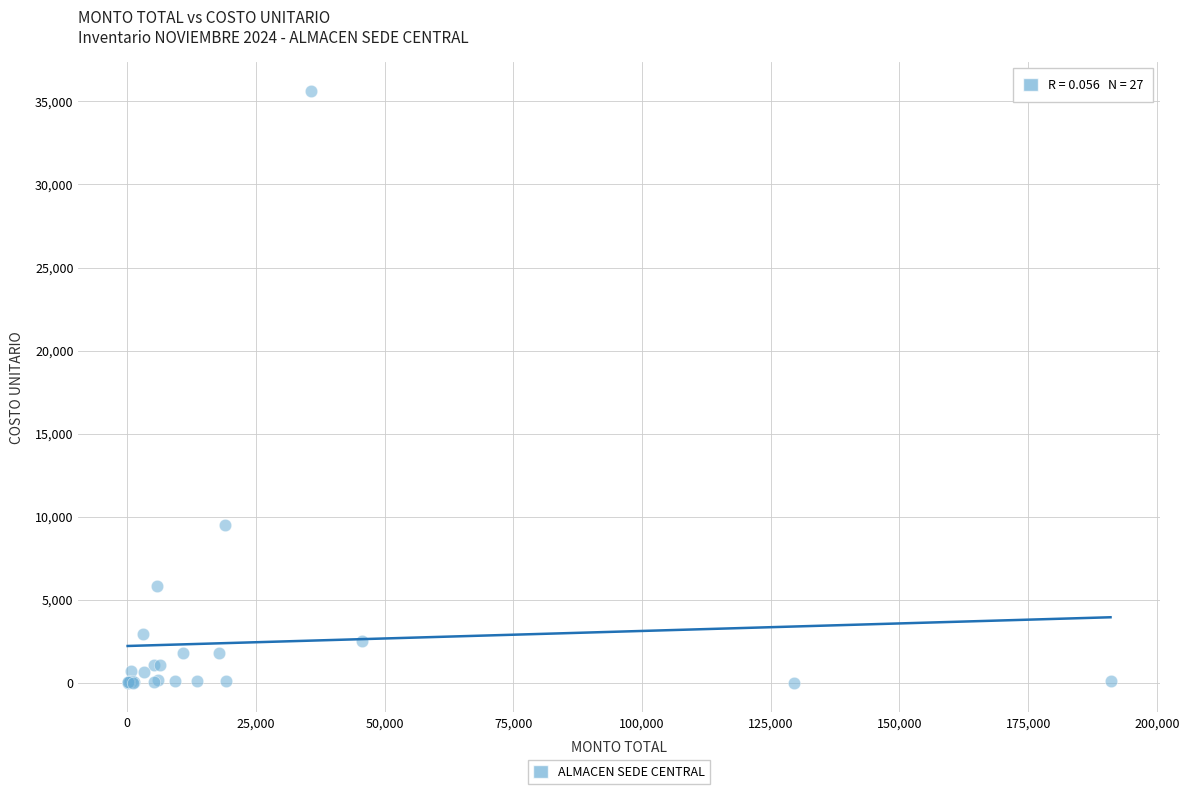

What Y value in the scatter plot is closest to 17800?

9490.0